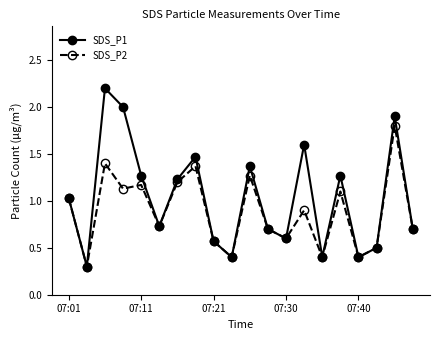

In SDS_P1, how many points are higher than both neighbors (excluding endpoints)?

6